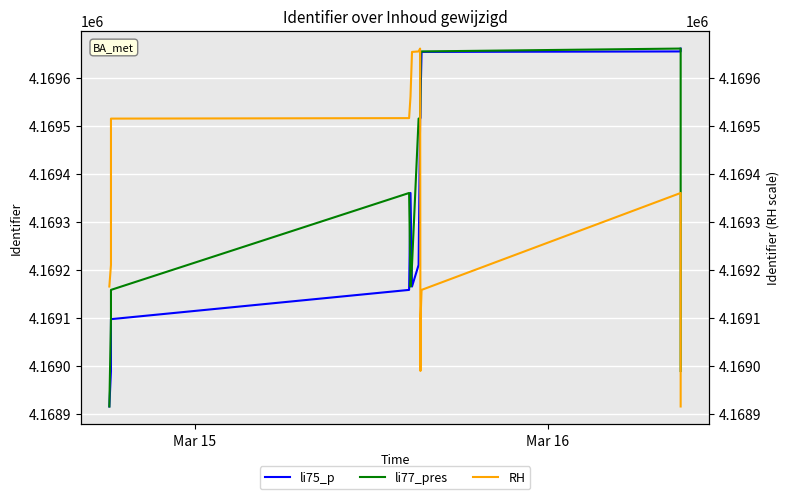

What is the maximum value for li75_p?

4169661